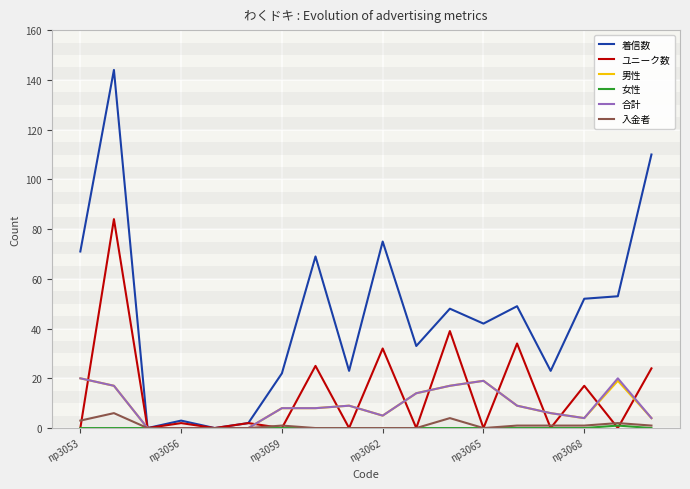

Which series has the largest total across all categories?

着信数